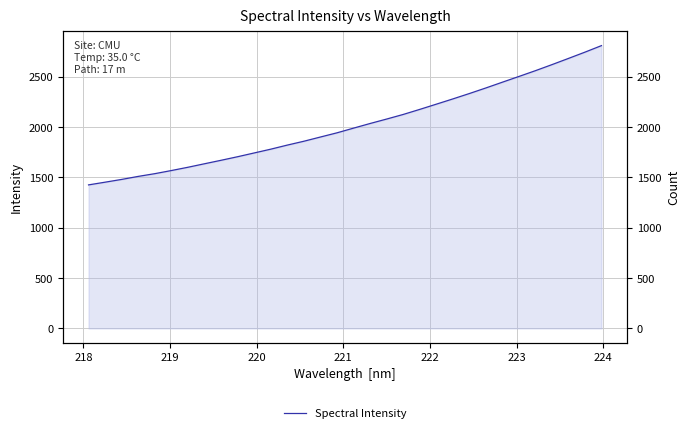

What is the average value?

2017.9